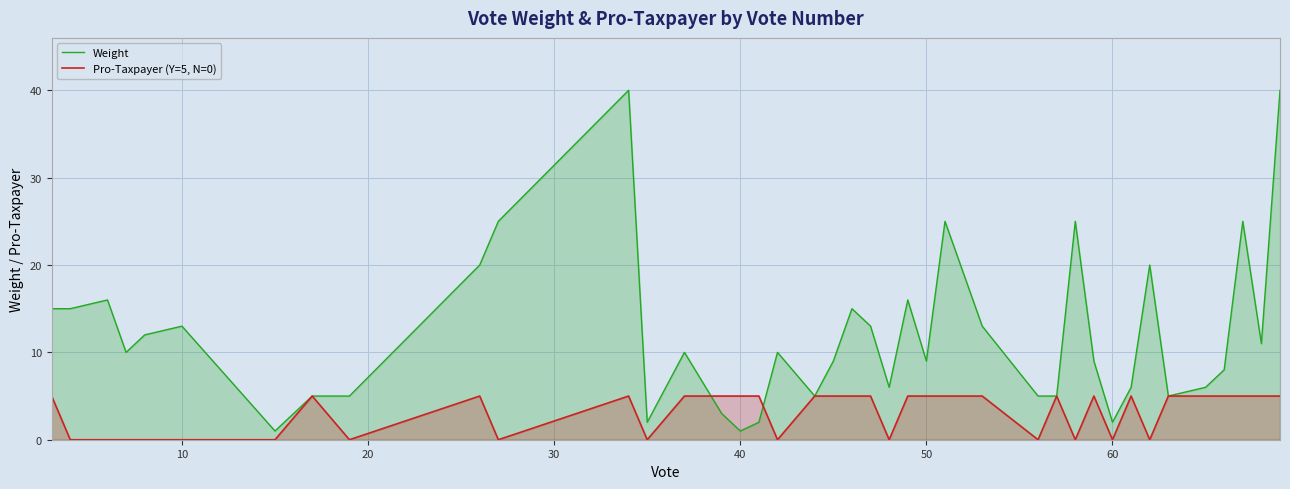

What is the difference between the second highest and minimum values in the Pro-Taxpayer (Y=5, N=0) series?

5